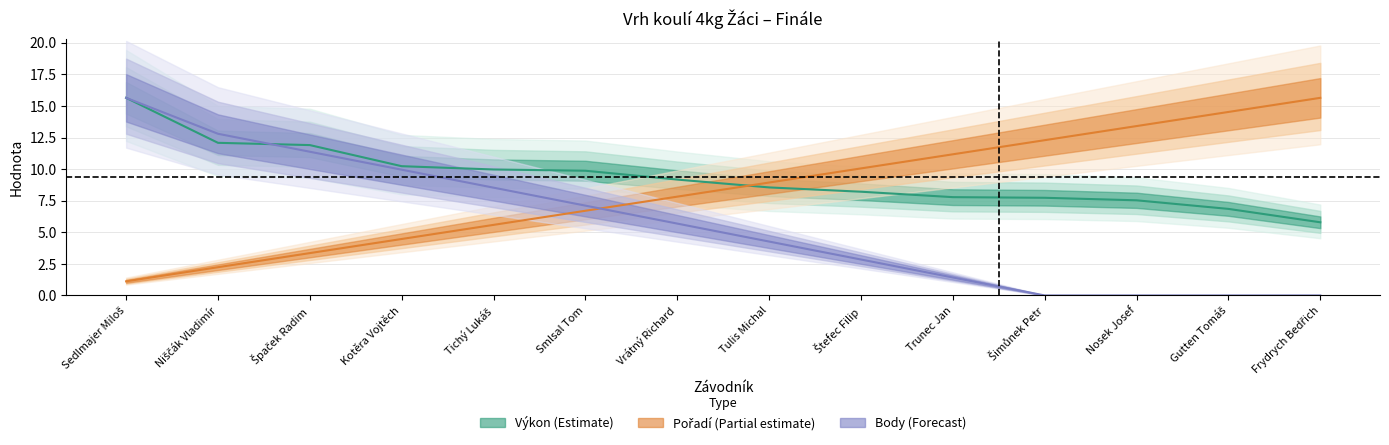

At how many categories does at least one series exceed 4?

14